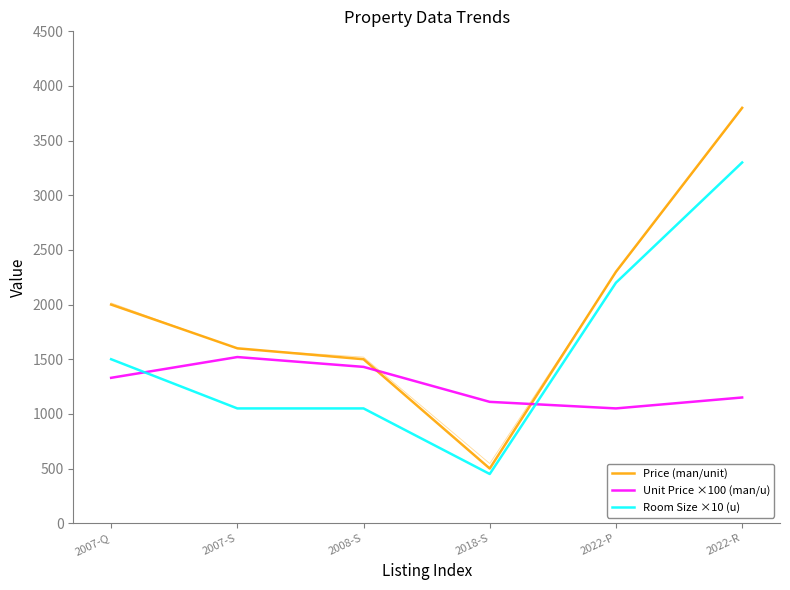

What is the label of the 1st point from the right?

2022-R